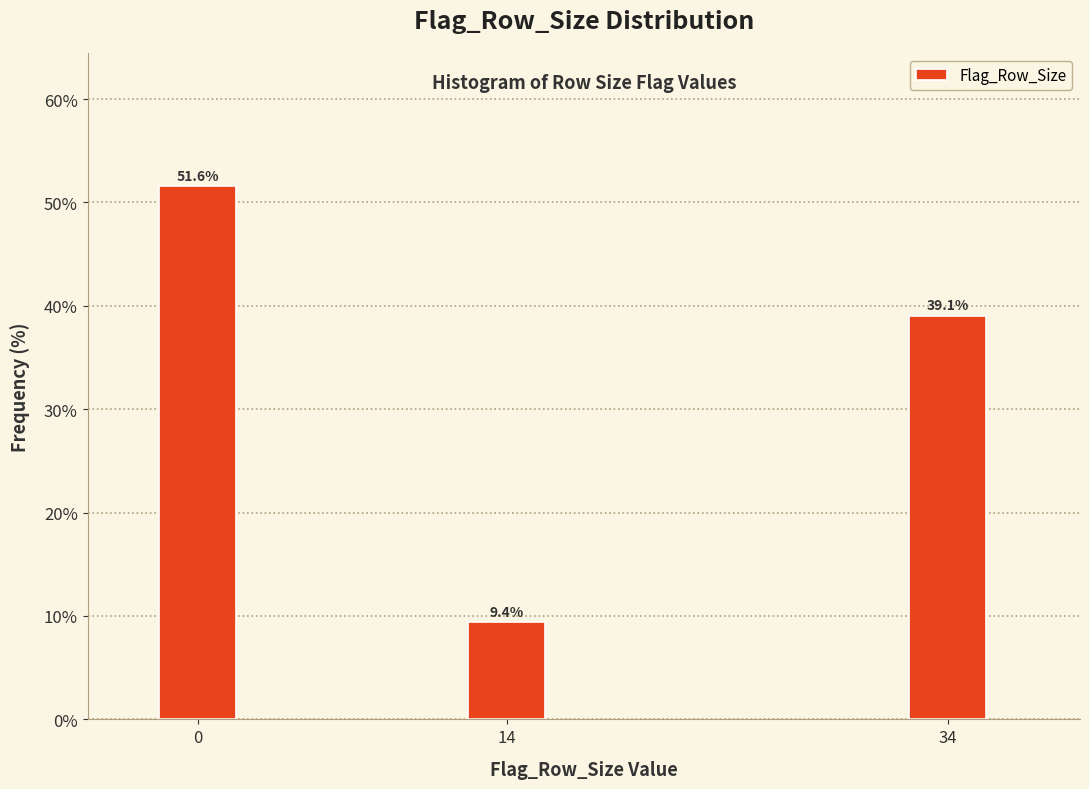

Reading left to right, transcribe all the data shown in this chart.

51.6	9.4	39.1